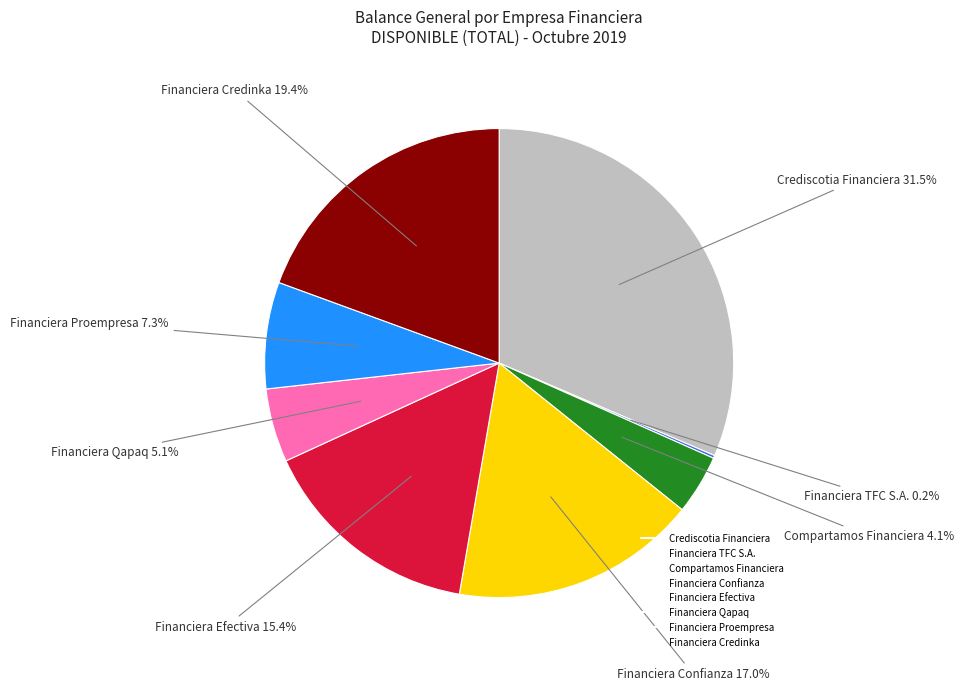

Is there a majority slice in this chart?

No